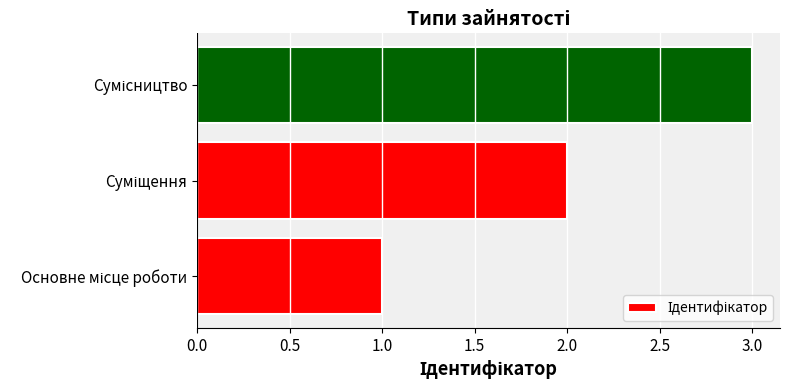

What is the greatest value displayed?

3